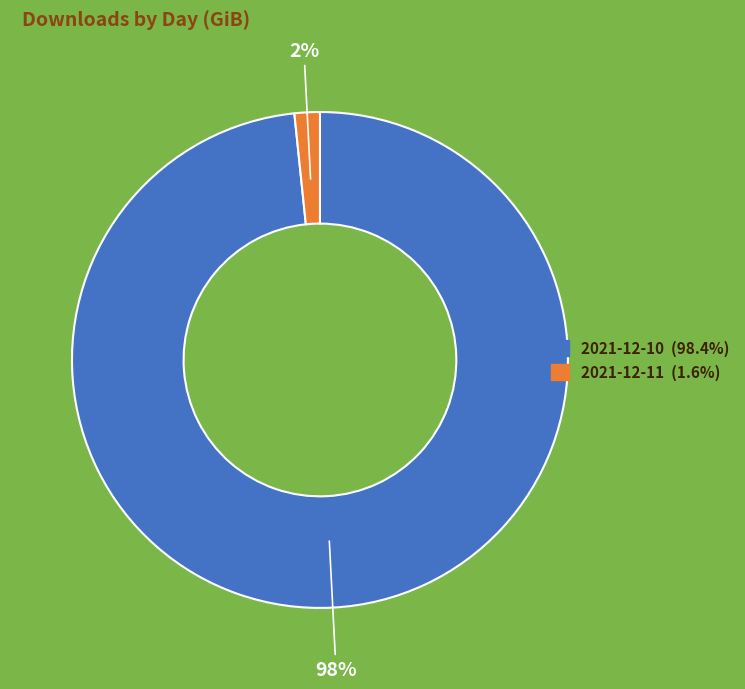

To the nearest percent, what is the combined percentage of 2021-12-10 and 2021-12-11?

100%